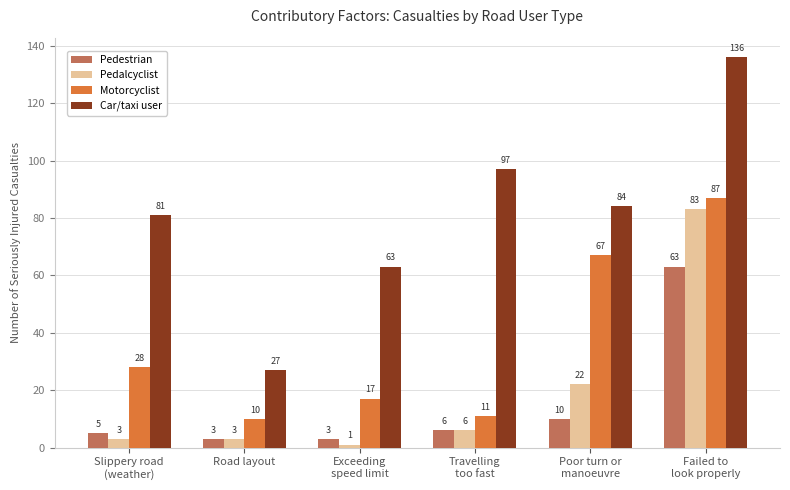

What is the total value across all series at Travelling
too fast?

120